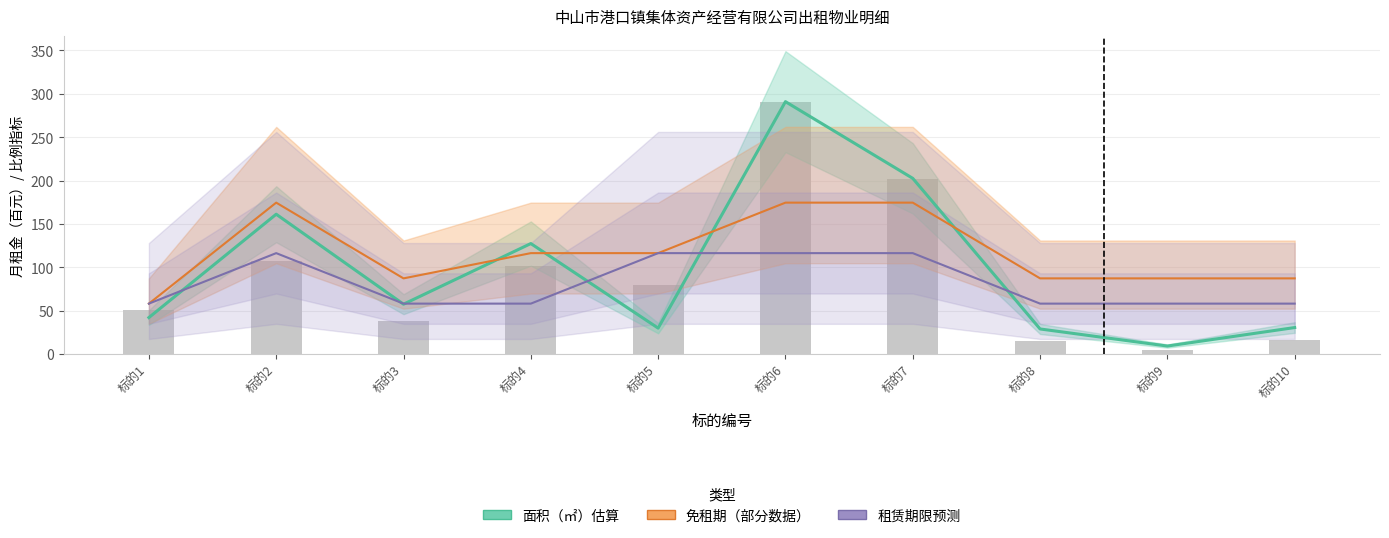

What is the sum of the 免租期（部分数据） values at 标的8 and 标的9?

174.6